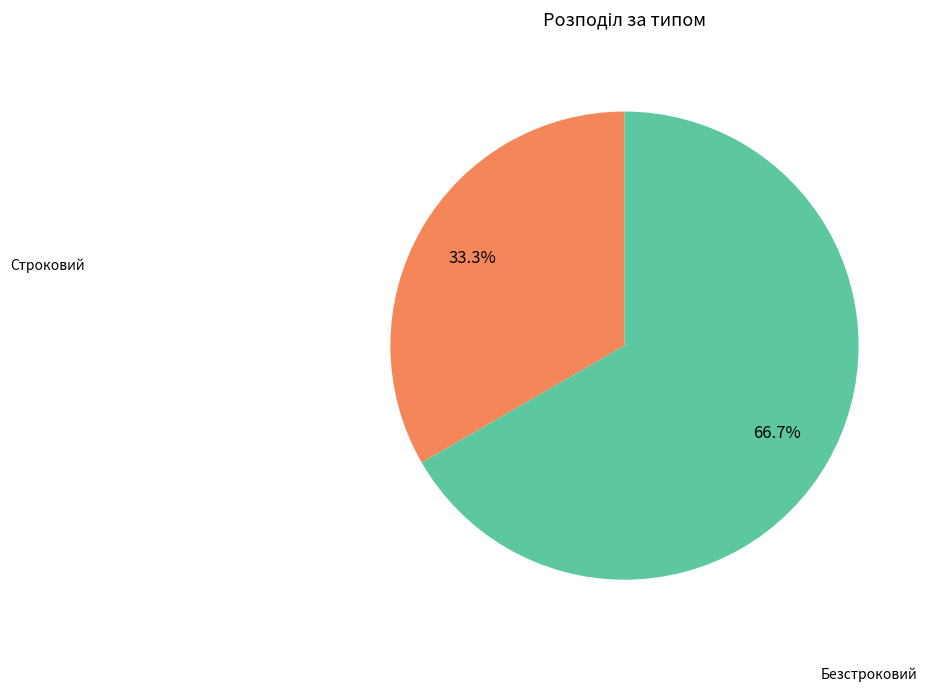

Which slice is the smallest?

Строковий